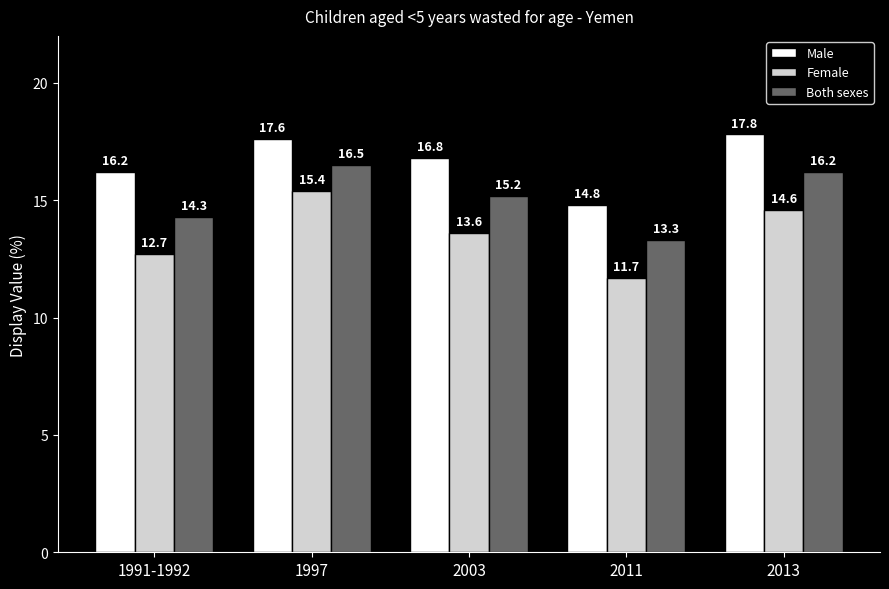

Where is Both sexes nearest to the value 14?

1991-1992